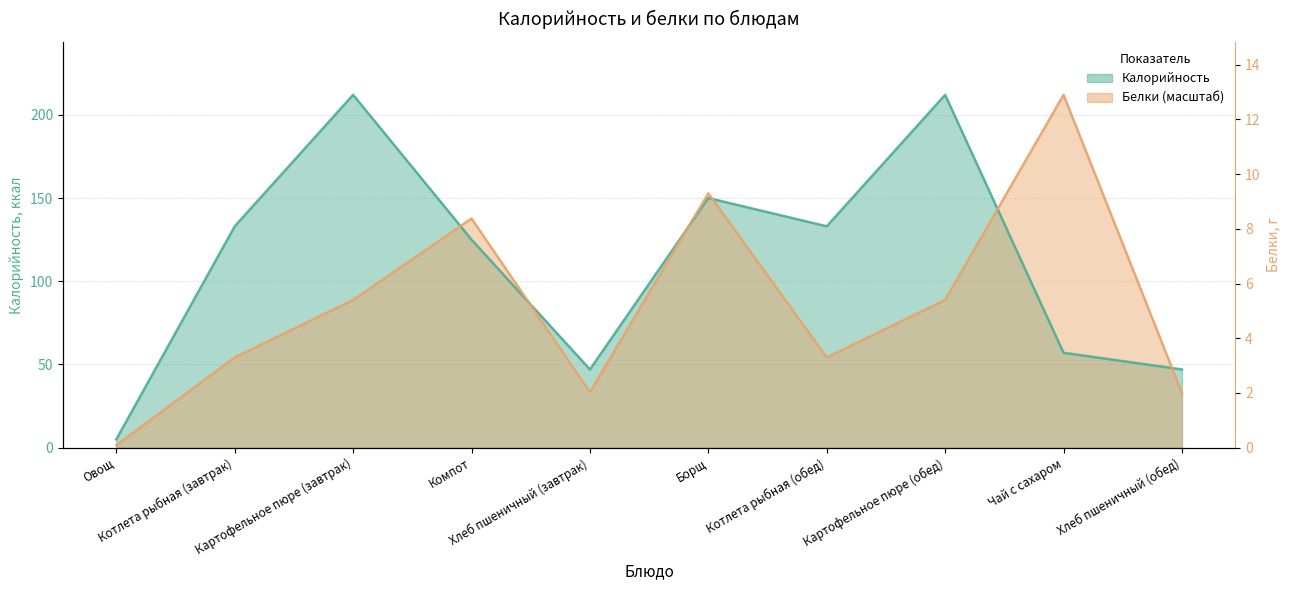

Rank the series by their maximum value, from highest to lowest.

Калорийность, Белки